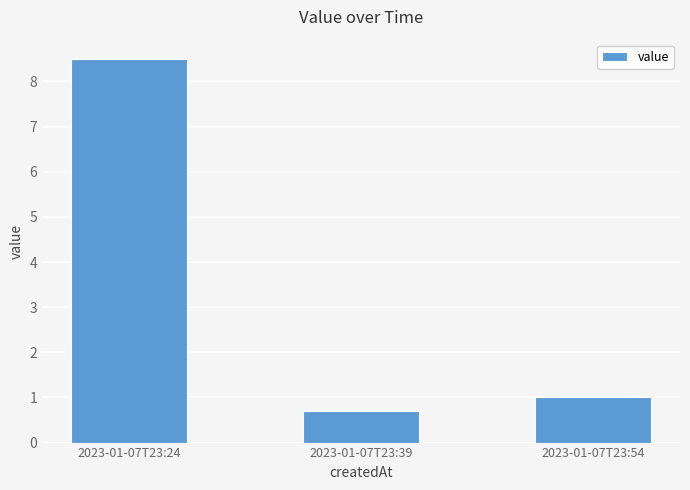

Rank the categories by value from lowest to highest.

2023-01-07T23:39, 2023-01-07T23:54, 2023-01-07T23:24